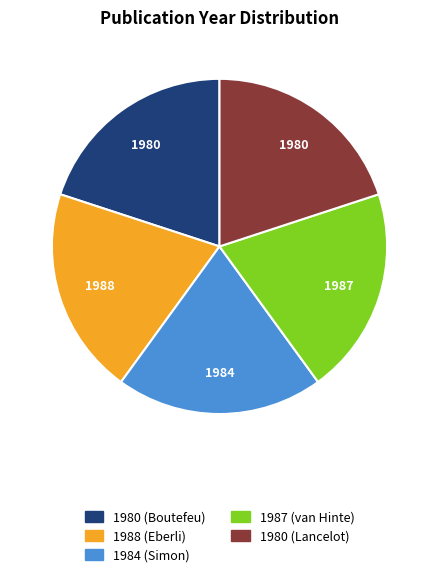

Is there any slice that represents more than half of the pie?

No